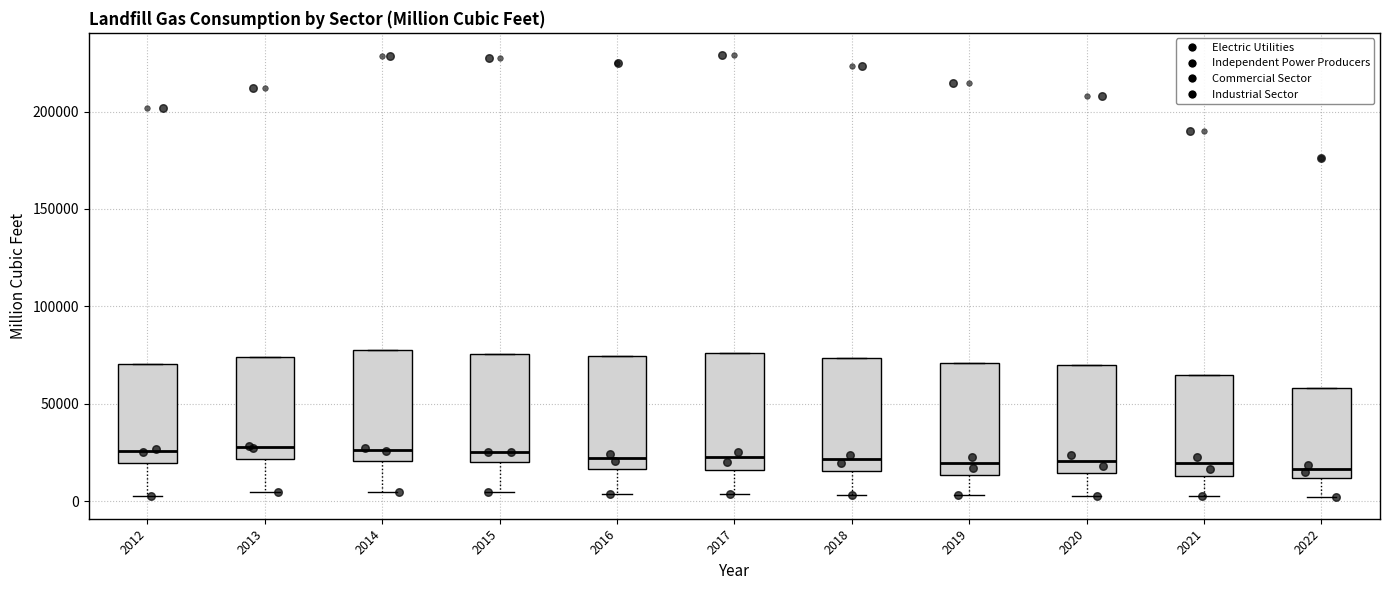

Reading left to right, read every box against the y-axis: the position of its median line, the range the box covers, and the ends of its whiskers. The values are not printed on the chart, so give them approximately, as read against the axis.

2012: median 25000, box 20000 to 70000, whiskers 5000 to 70000
2013: median 30000, box 20000 to 75000, whiskers 5000 to 75000
2014: median 25000, box 20000 to 75000, whiskers 5000 to 75000
2015: median 25000, box 20000 to 75000, whiskers 5000 to 75000
2016: median 20000, box 15000 to 75000, whiskers 5000 to 75000
2017: median 25000, box 15000 to 75000, whiskers 5000 to 75000
2018: median 20000, box 15000 to 75000, whiskers 5000 to 75000
2019: median 20000, box 15000 to 70000, whiskers 5000 to 70000
2020: median 20000, box 15000 to 70000, whiskers 5000 to 70000
2021: median 20000, box 15000 to 65000, whiskers 5000 to 65000
2022: median 15000, box 10000 to 60000, whiskers 0 to 60000